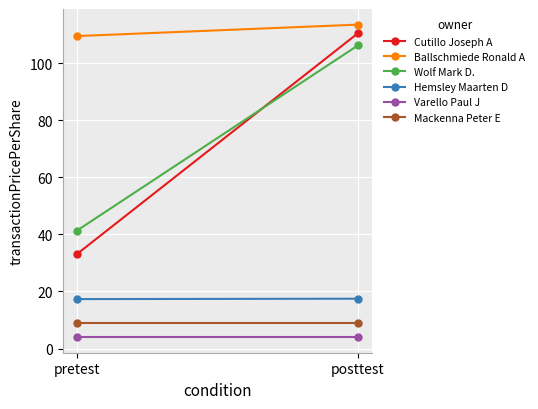

What is the minimum value shown in the chart?

4.0